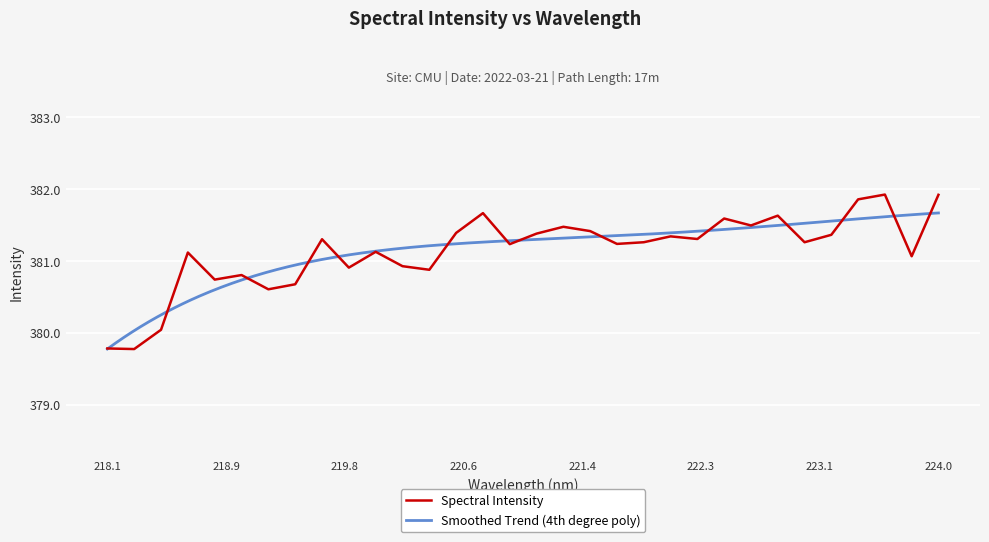

Read the value at 219.589.

381.3